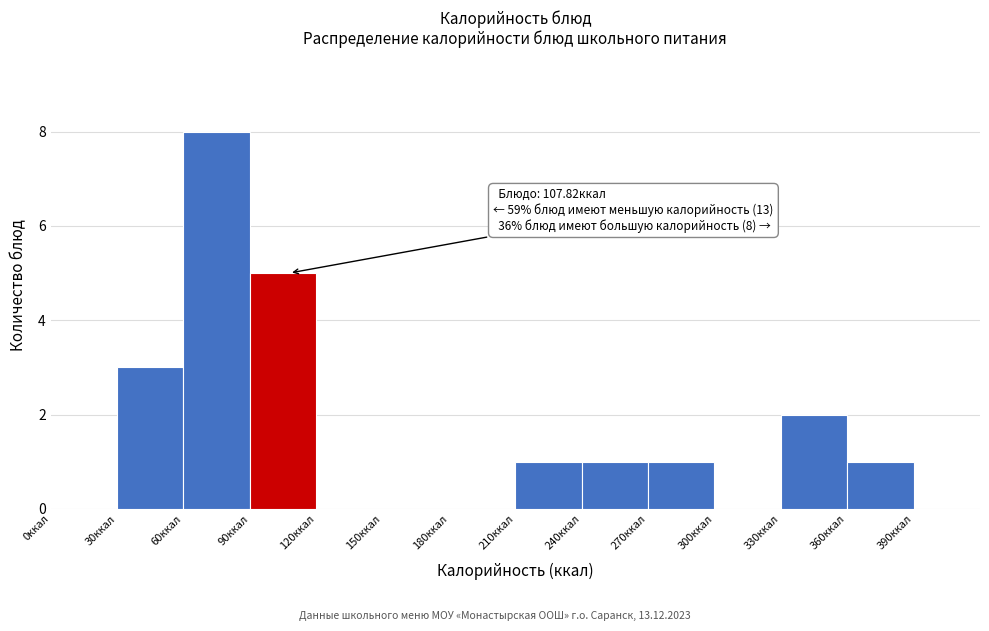

Over which range of the x-axis is the bar tallest?

60 to 90